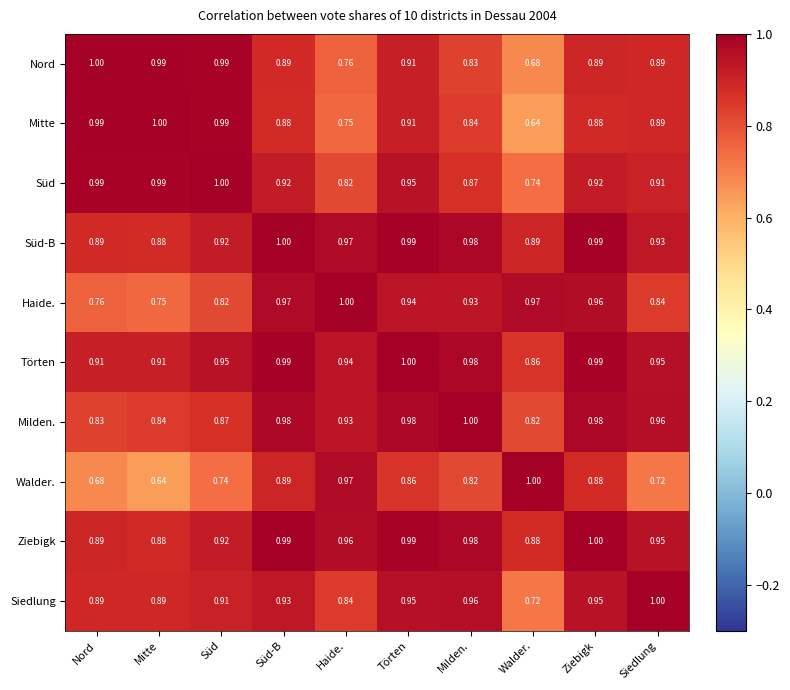

What is the maximum value shown in the chart?

1.0